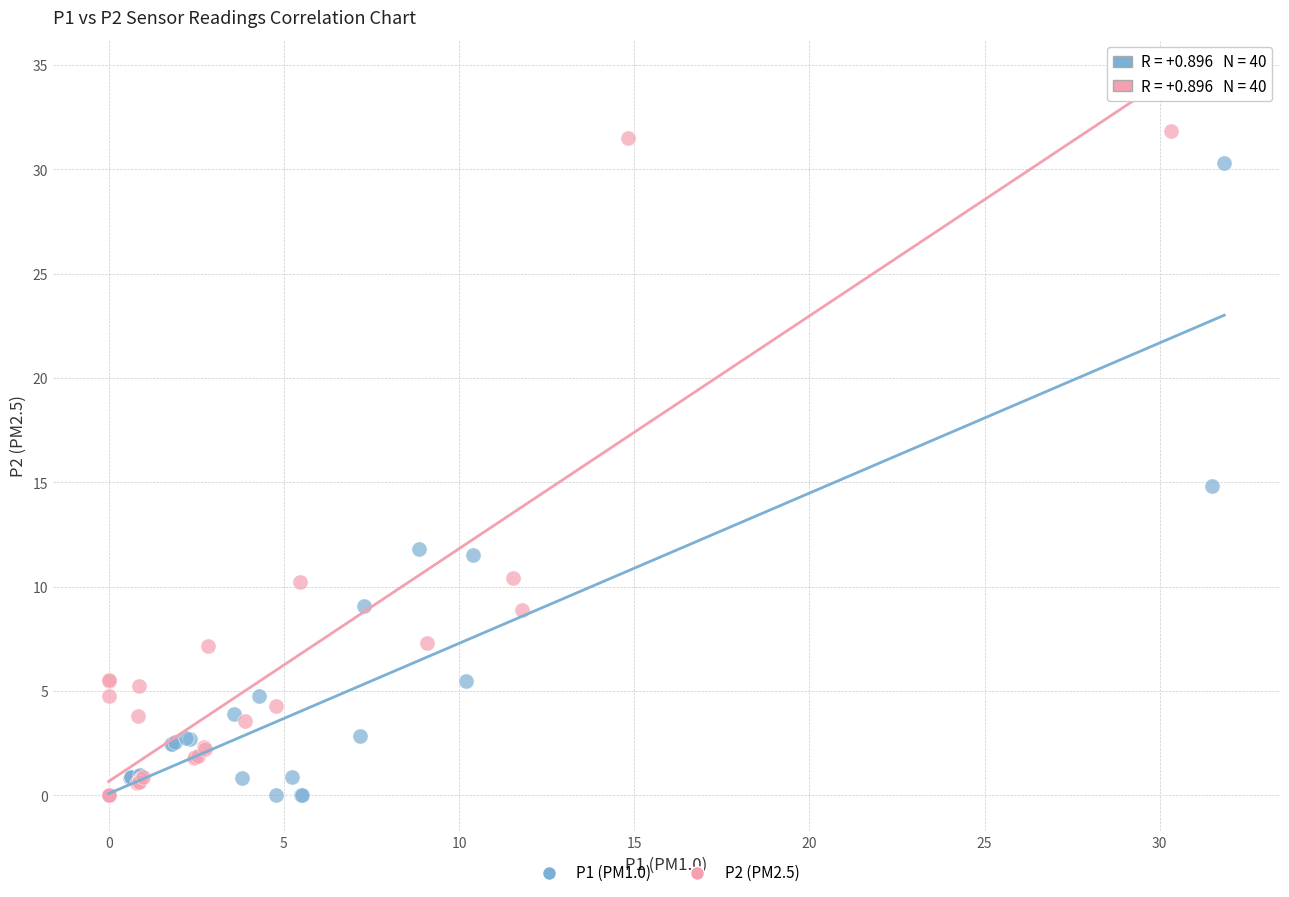

Which series has the widest spread of Y values?

P2 (PM2.5)